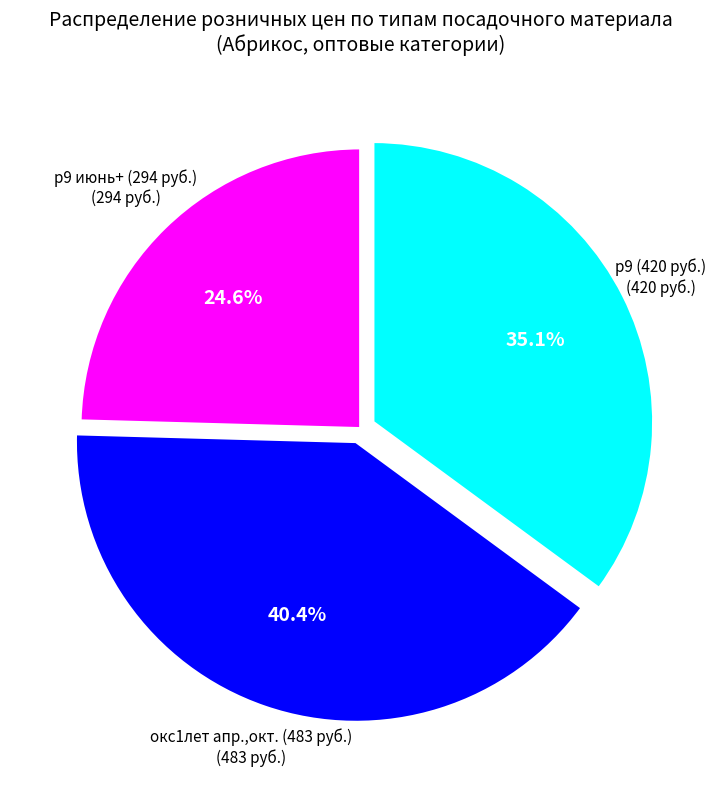

Is there a majority slice in this chart?

No